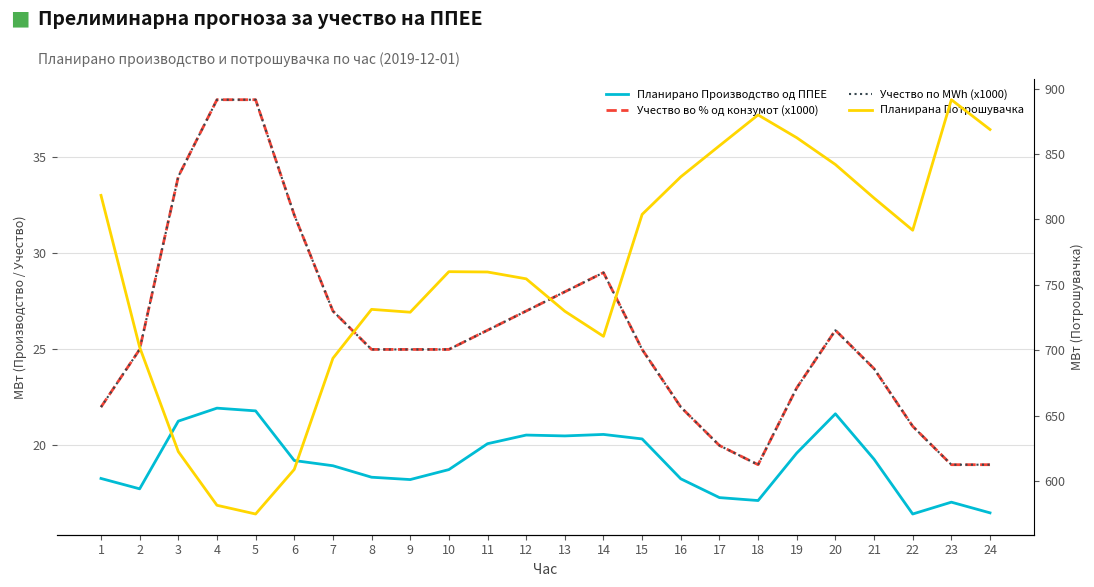

How many lines are shown in the chart?

4